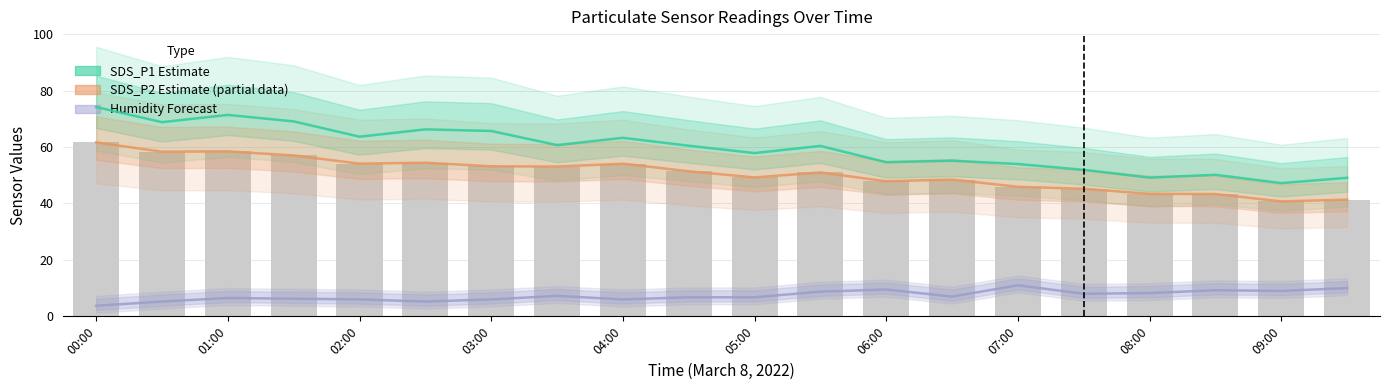

How many groups of bars are there?

20